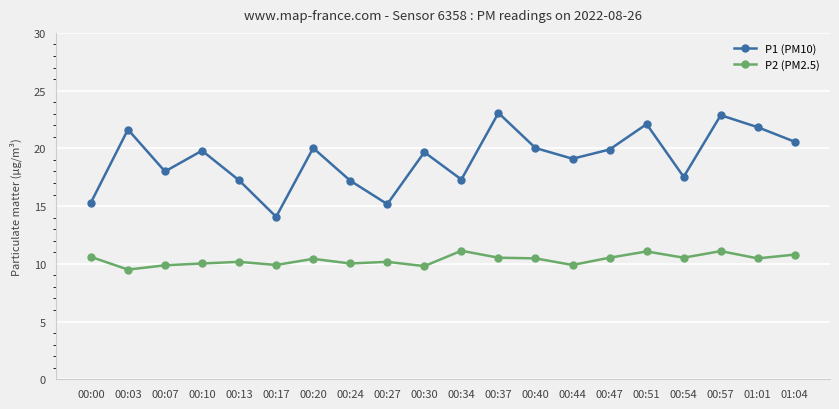

What are all the series names shown in the legend?

P1 (PM10), P2 (PM2.5)